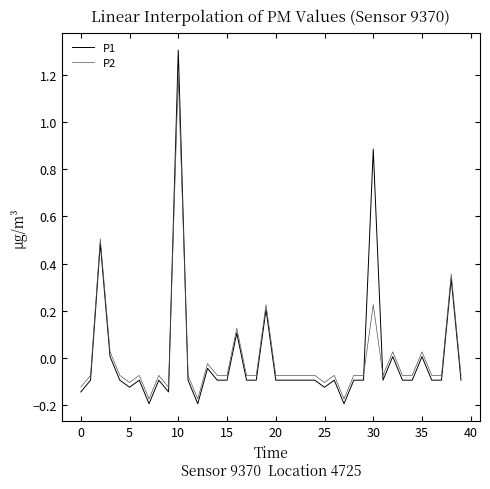

List the series in order of their peak value, highest first.

P1, P2